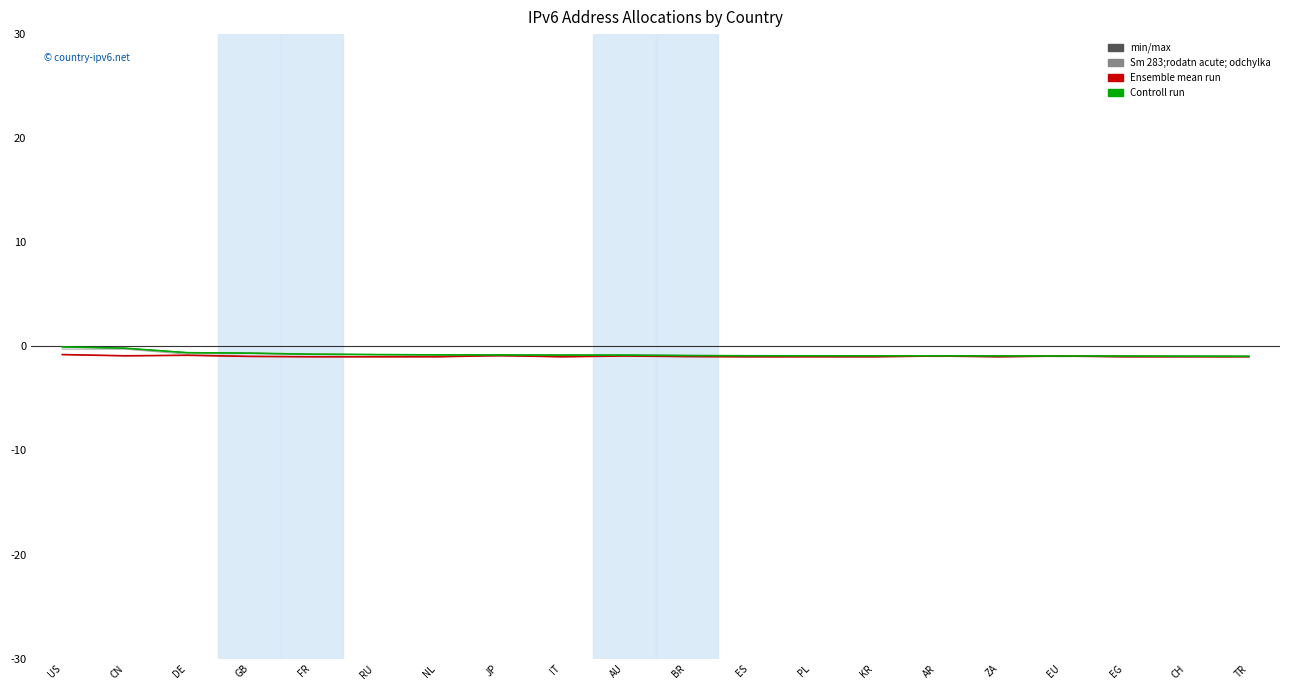

How many lines are shown in the chart?

5